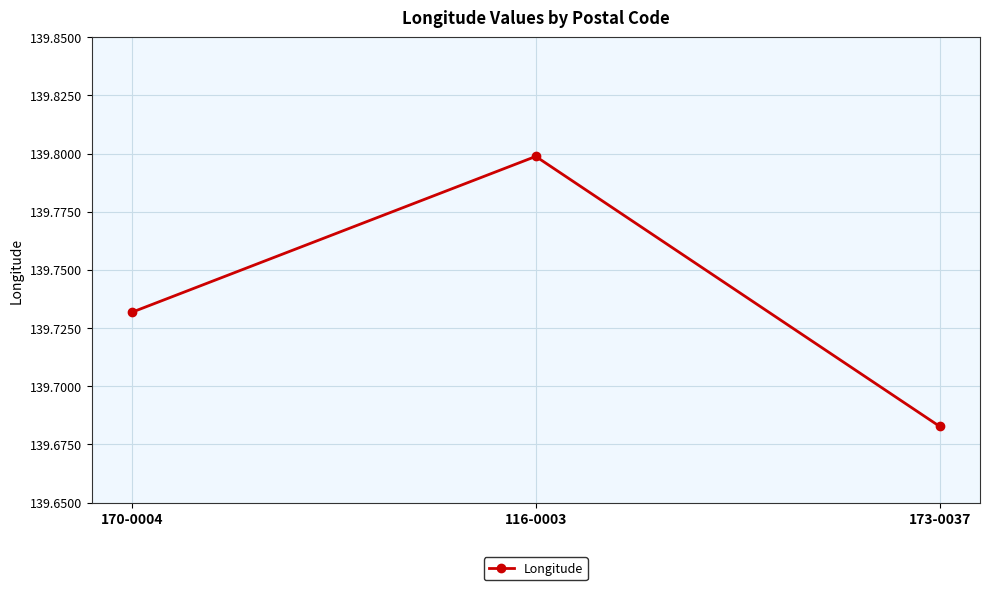

What is the maximum value shown in the chart?

139.8